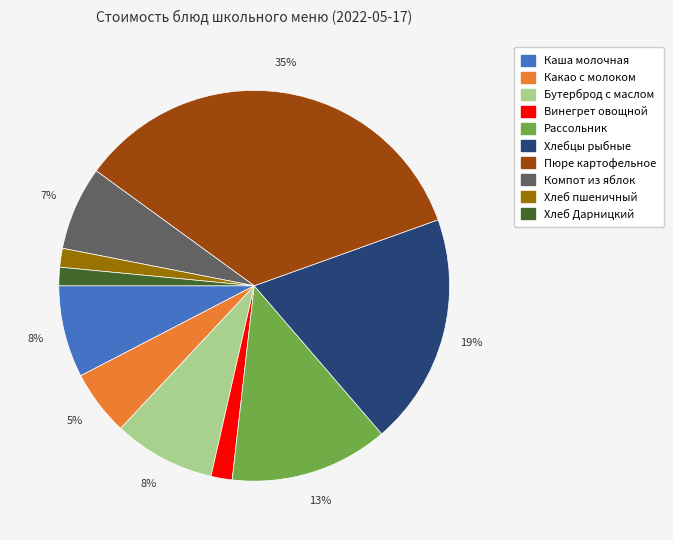

What is the largest slice in the pie chart?

Пюре картофельное